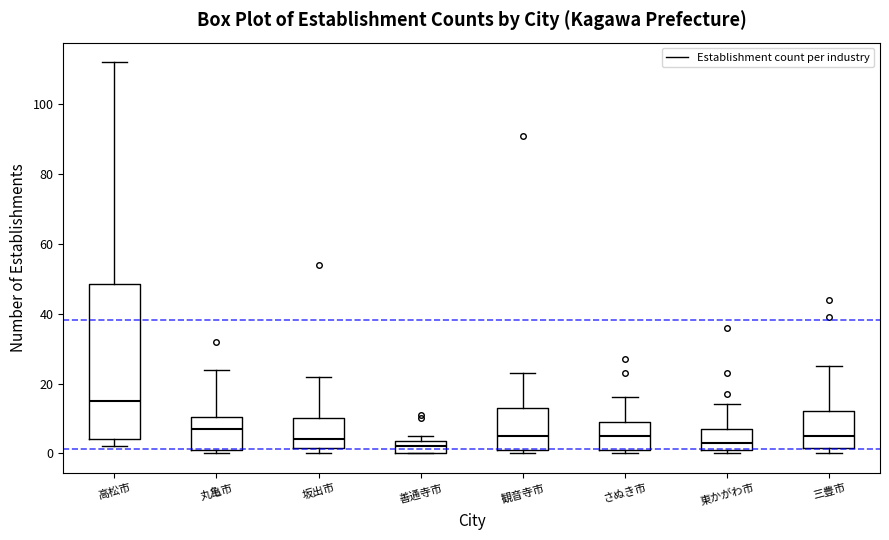

Which box has the highest median line?

高松市